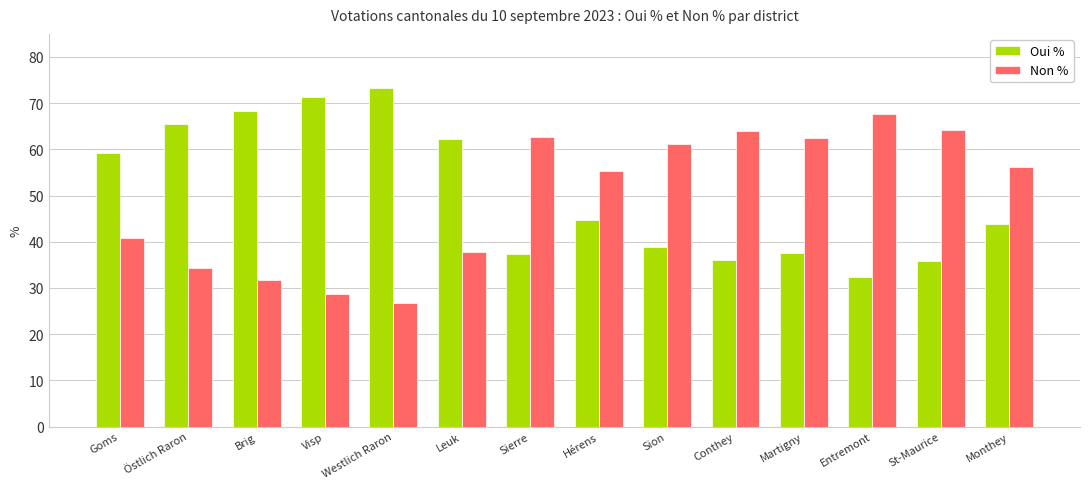

Which label corresponds to the smallest value in the chart?

Westlich Raron